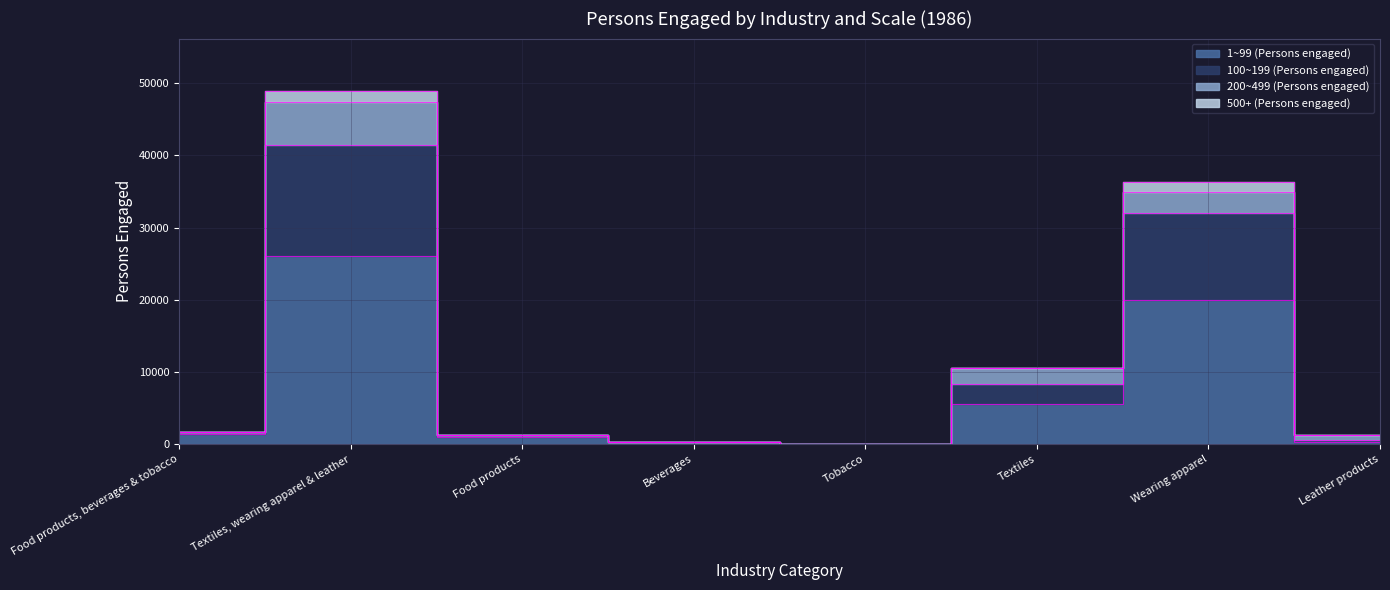

What value does the 100~199 (Persons engaged) series have at Beverages?

303